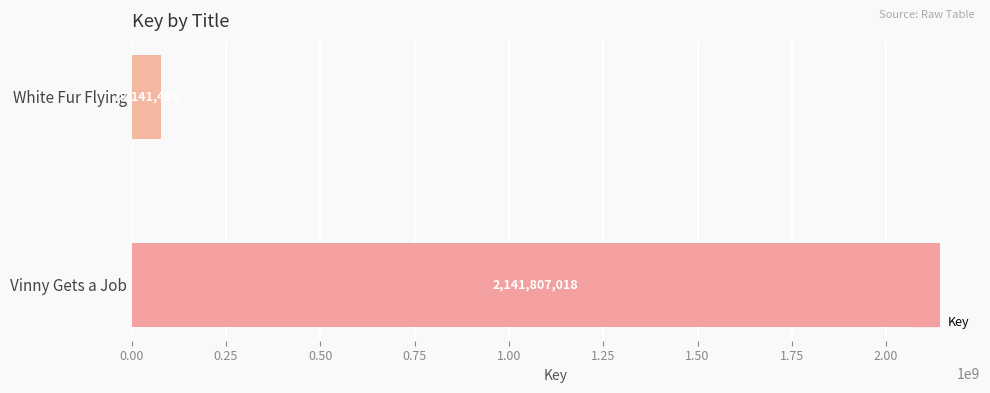

Does the chart contain stacked bars?

No